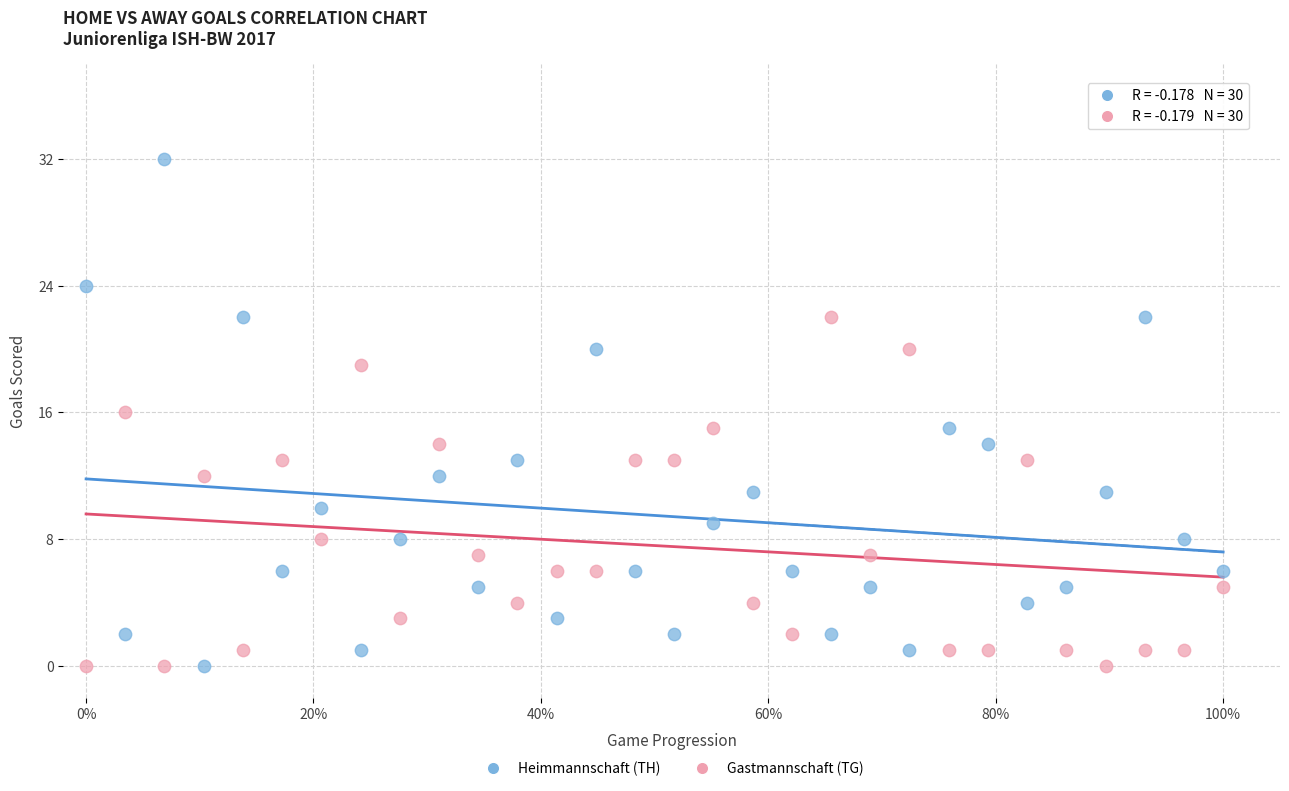

What are all the series names shown in the legend?

Heimmannschaft (TH), Gastmannschaft (TG)